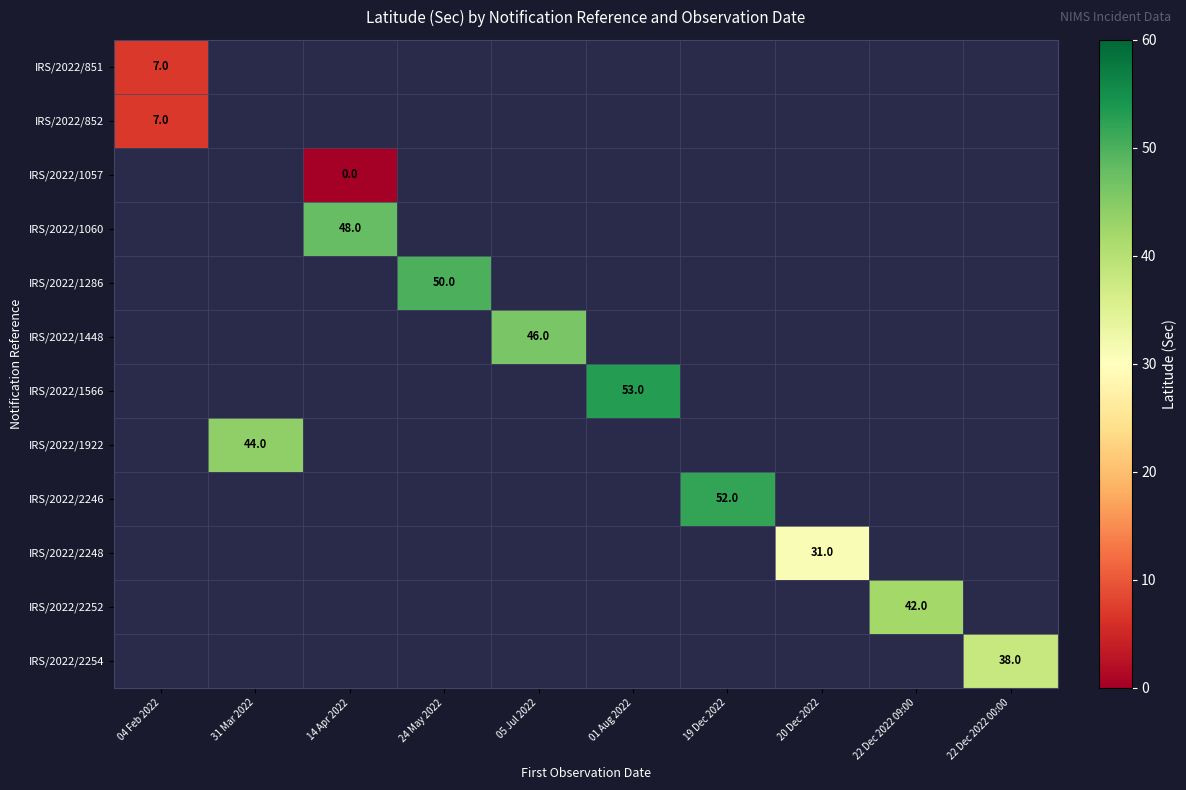

The value of IRS/2022/2246 at 19 Dec 2022 is 52. True or false?

True